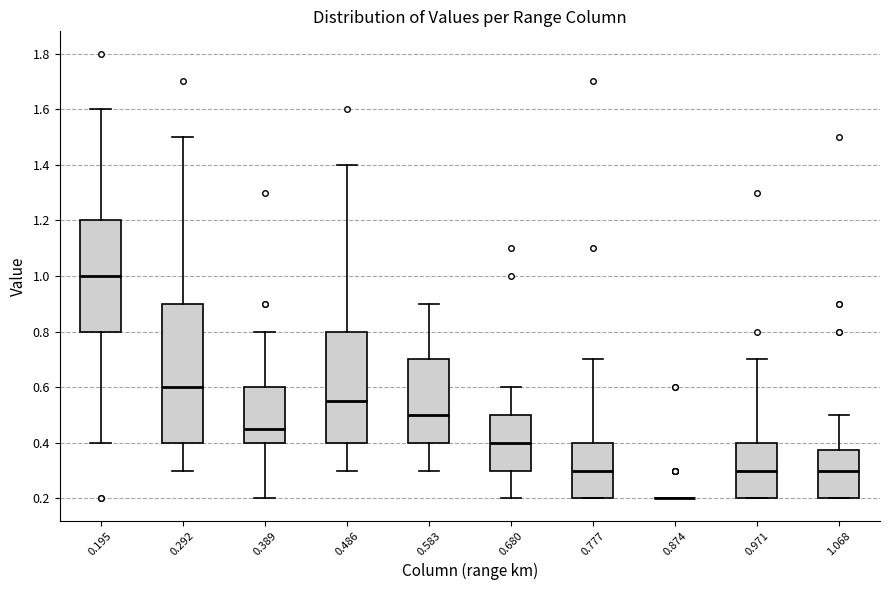

Where is the lower edge of the box at x = 0.292 on the y-axis? The values are not printed on the chart, so give them approximately, as read against the axis.

0.40